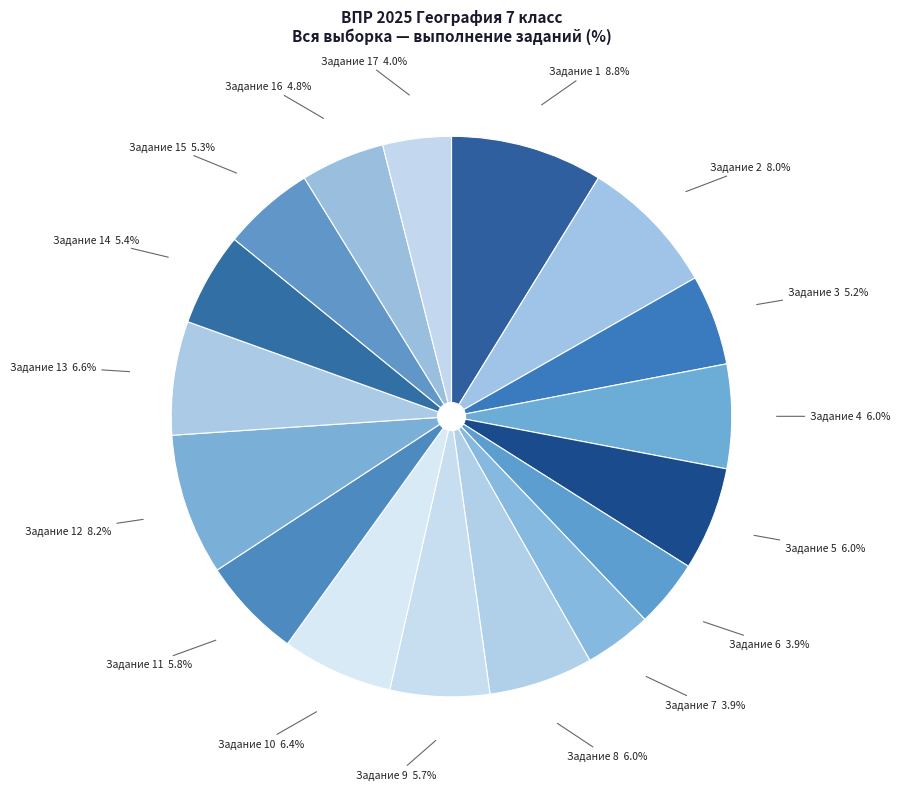

How many slices are in this pie chart?

17